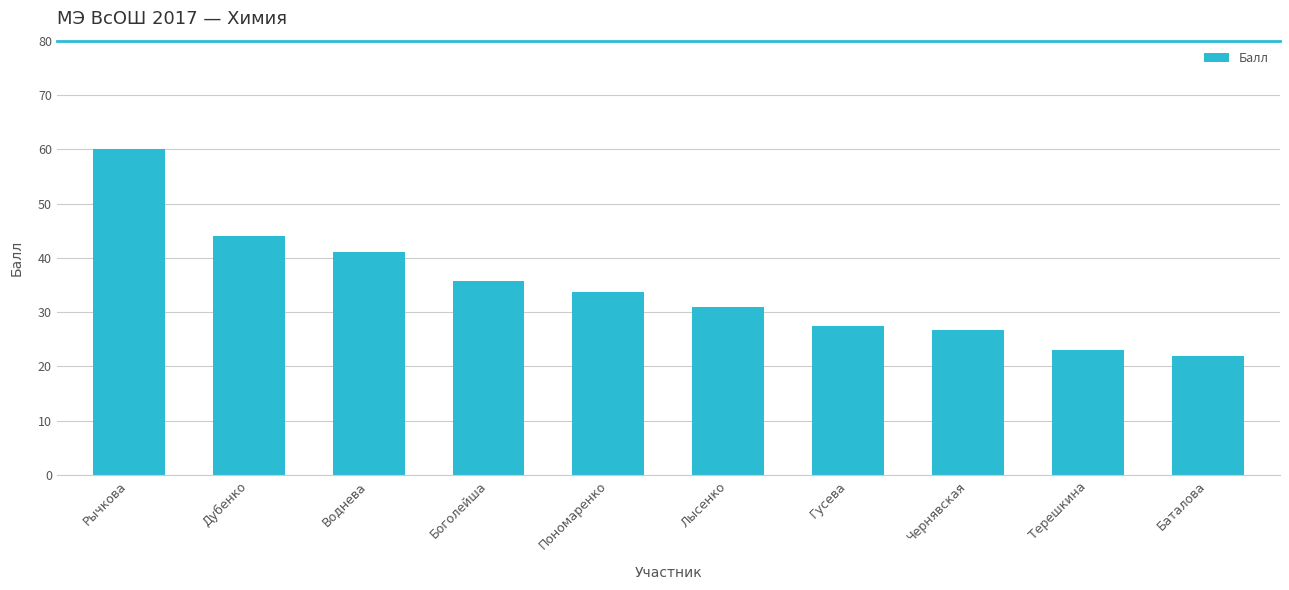

Reading right to left, what are all the values shown in this chart?

Баталова=22.0	Терешкина=23.0	Чернявская=26.8	Гусева=27.5	Лысенко=31.0	Пономаренко=33.8	Боголейша=35.8	Воднева=41.0	Дубенко=44.0	Рычкова=60.0